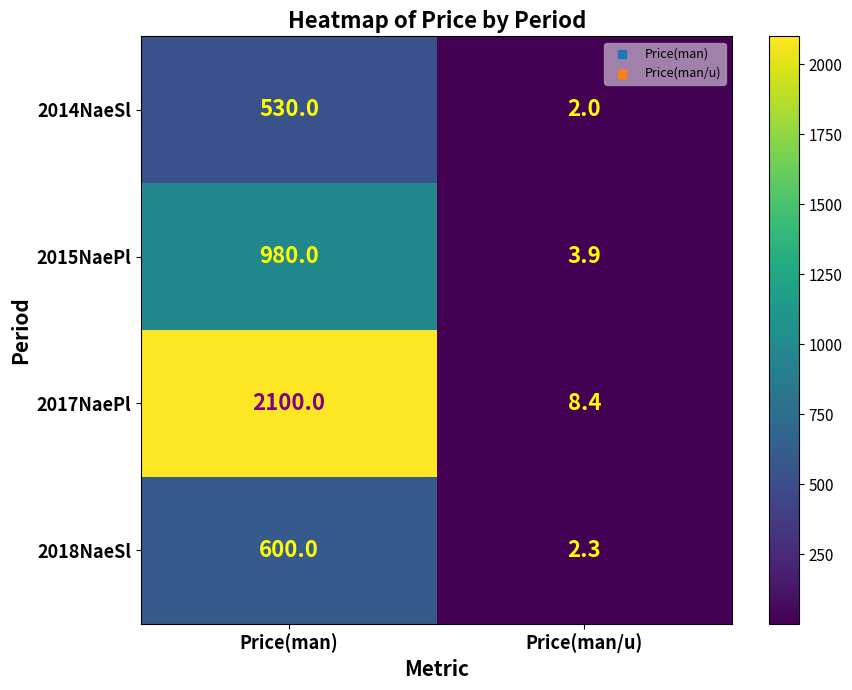

What is the greatest value displayed?

2100.0